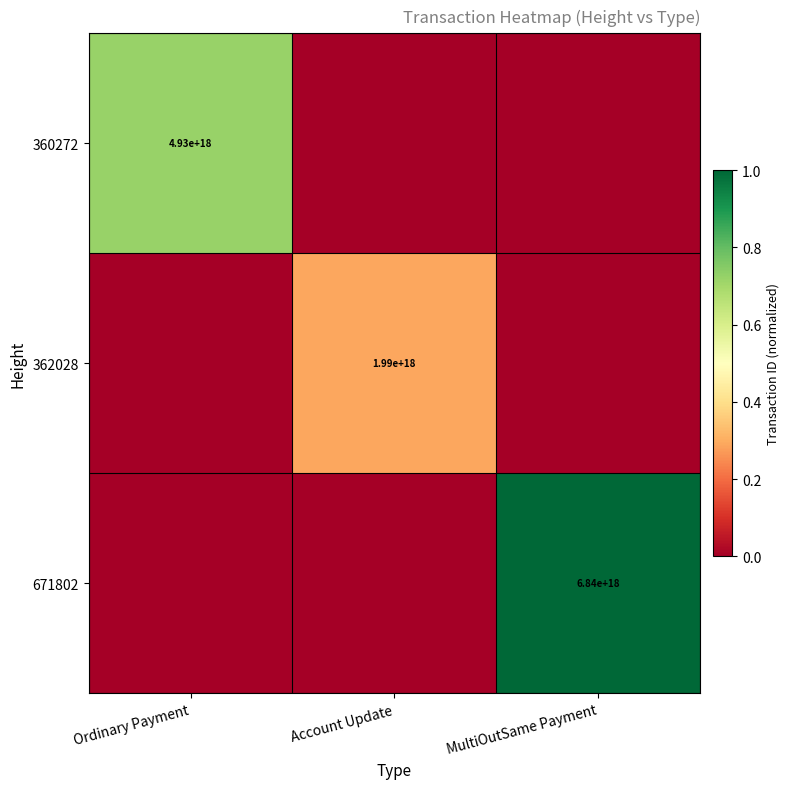

Is it true that 671802 equals 6840000000000000000 at MultiOutSame Payment?

True